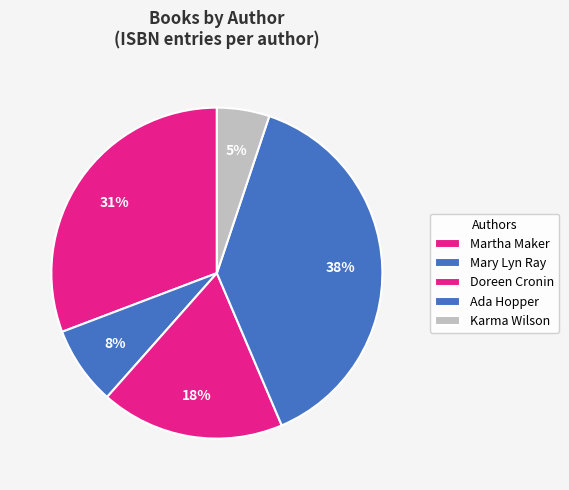

Count the number of slices in the pie.

5